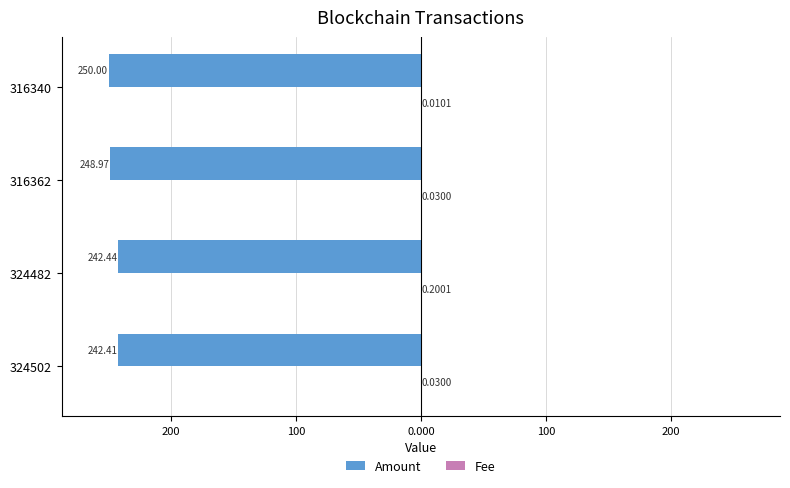

Reading left to right, list all the values displayed in this chart.

Amount: -242.4	-242.4	-249.0	-250.0
Fee: 0.0	0.2	0.0	0.0